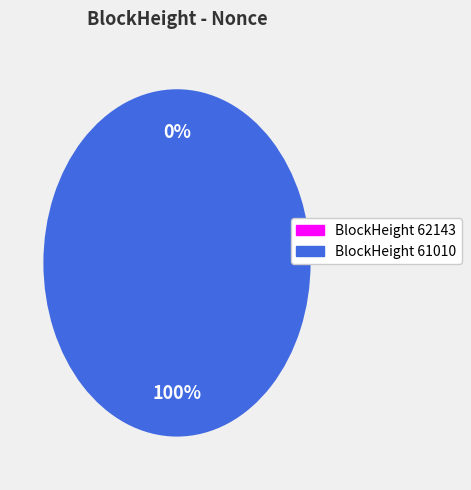

Rank the categories by value from lowest to highest.

62143, 61010